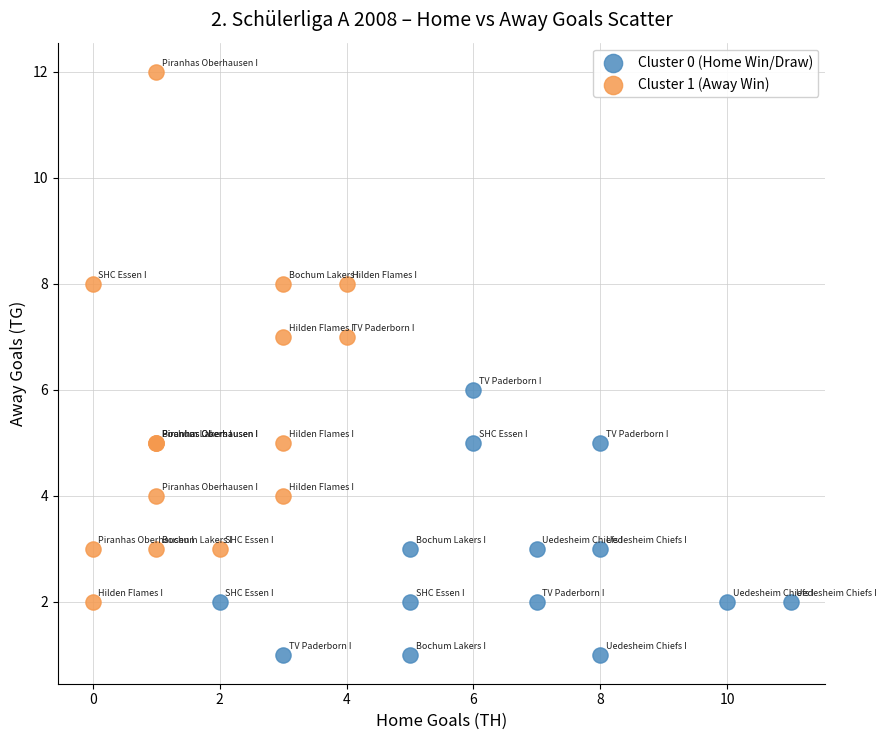

Which series has the widest spread of Y values?

Cluster 1 (Away Win)